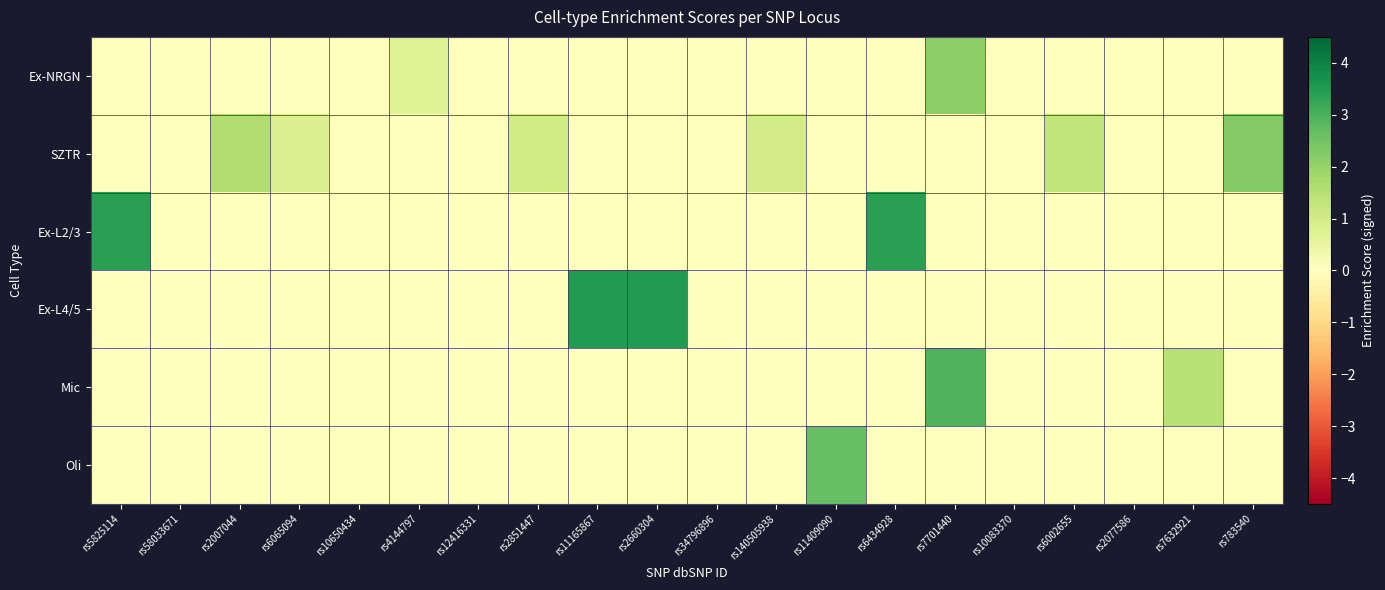

Which label corresponds to the largest value in the chart?

rs11165867